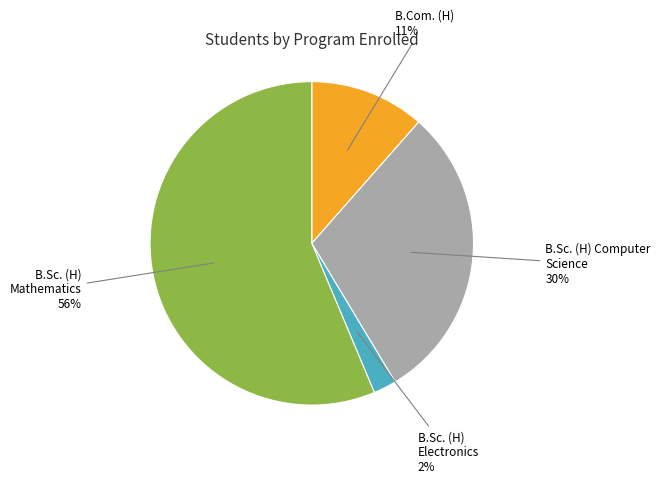

To the nearest percent, what is the average slice percentage?

25%